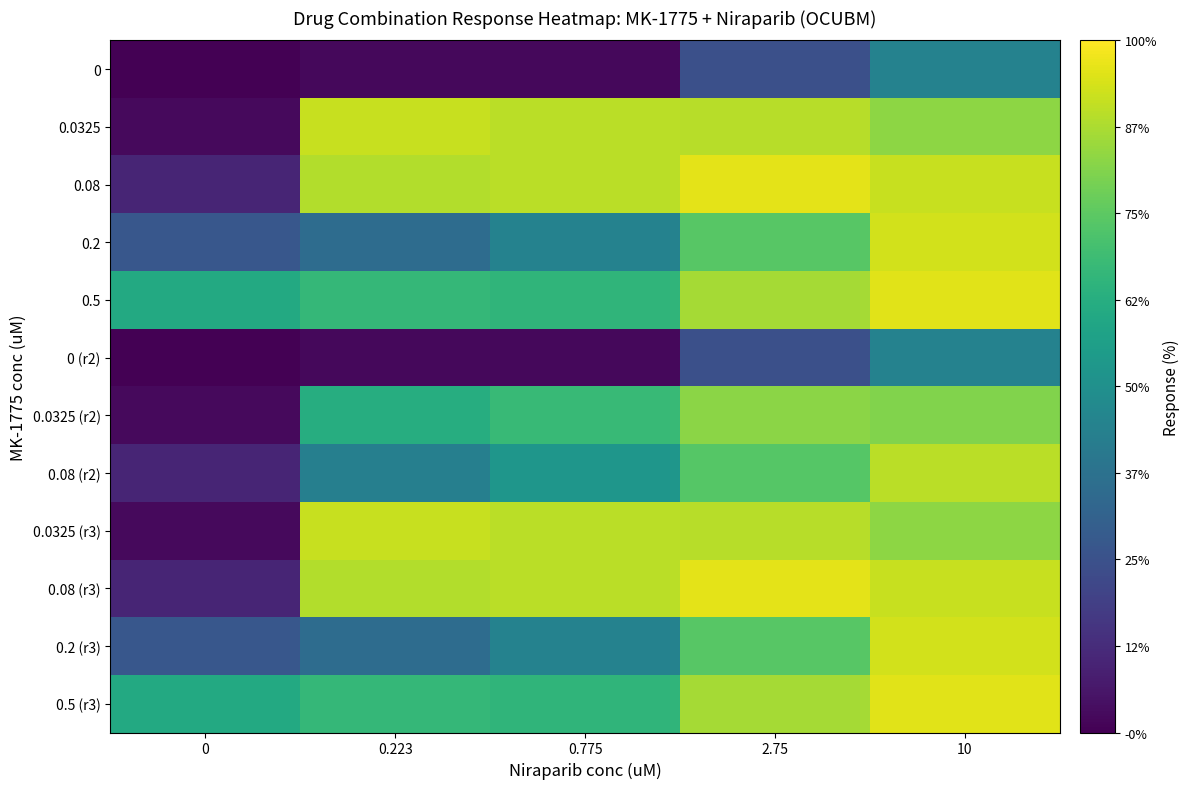

What is the spread (max minus min) of values at 10?

50.8